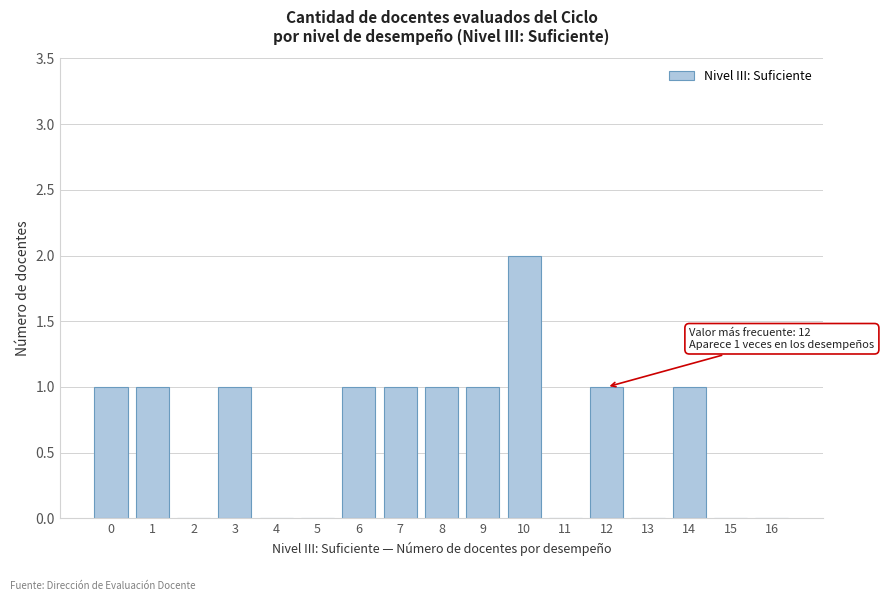

Reading right to left, list all the values displayed in this chart.

16=0	15=0	14=1	13=0	12=1	11=0	10=2	9=1	8=1	7=1	6=1	5=0	4=0	3=1	2=0	1=1	0=1